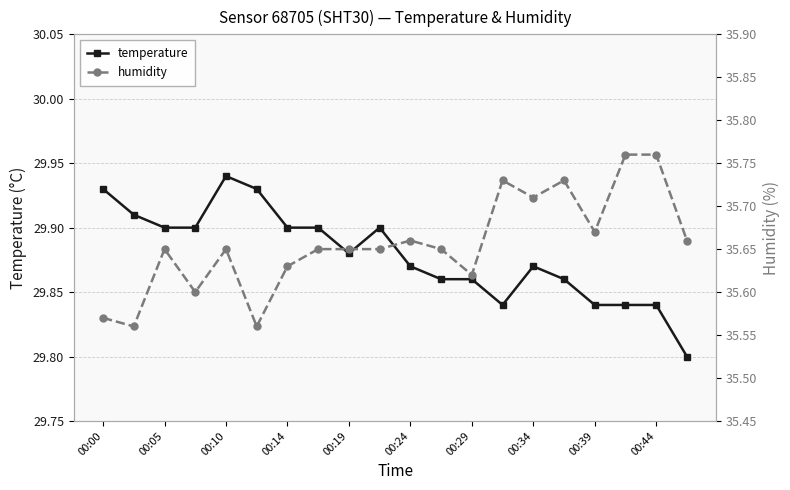

Which series has the largest range (max minus min)?

humidity